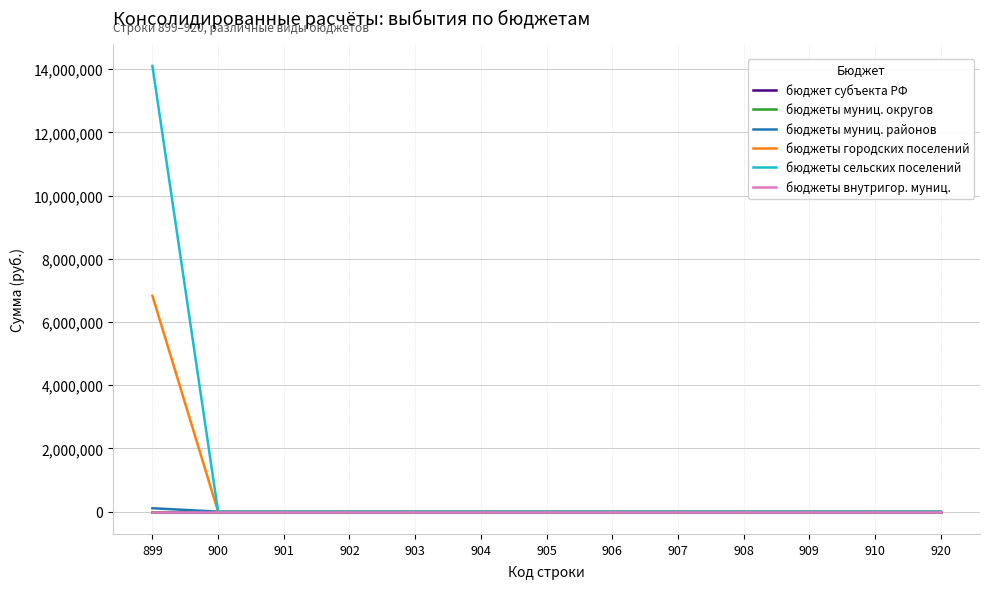

Does the chart have visible grid lines?

Yes